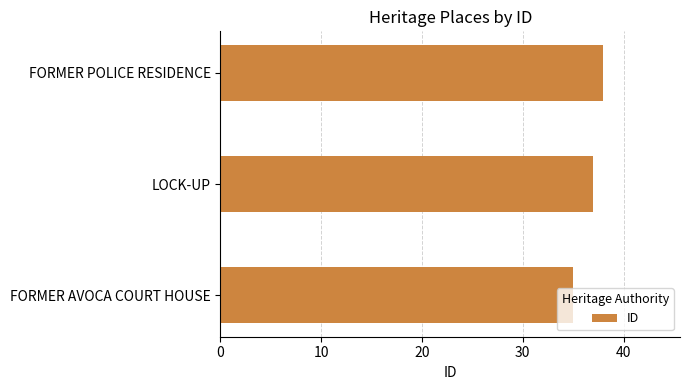

How many data points are less than 37?

1